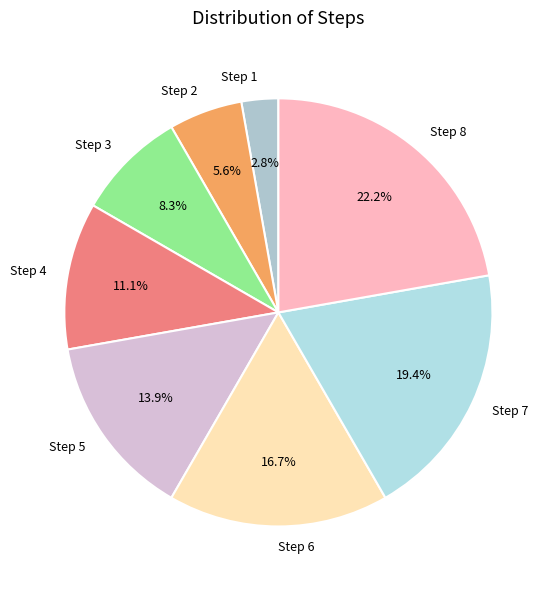

To the nearest percent, what is the difference between the Step 5 and Step 4 slice percentages?

3%